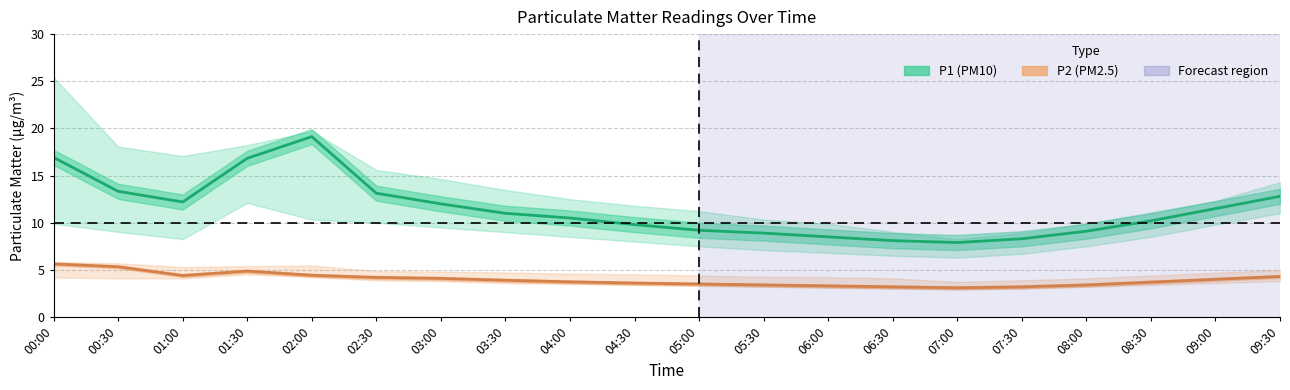

Read the P1 (PM10) value at 09:30.

12.8